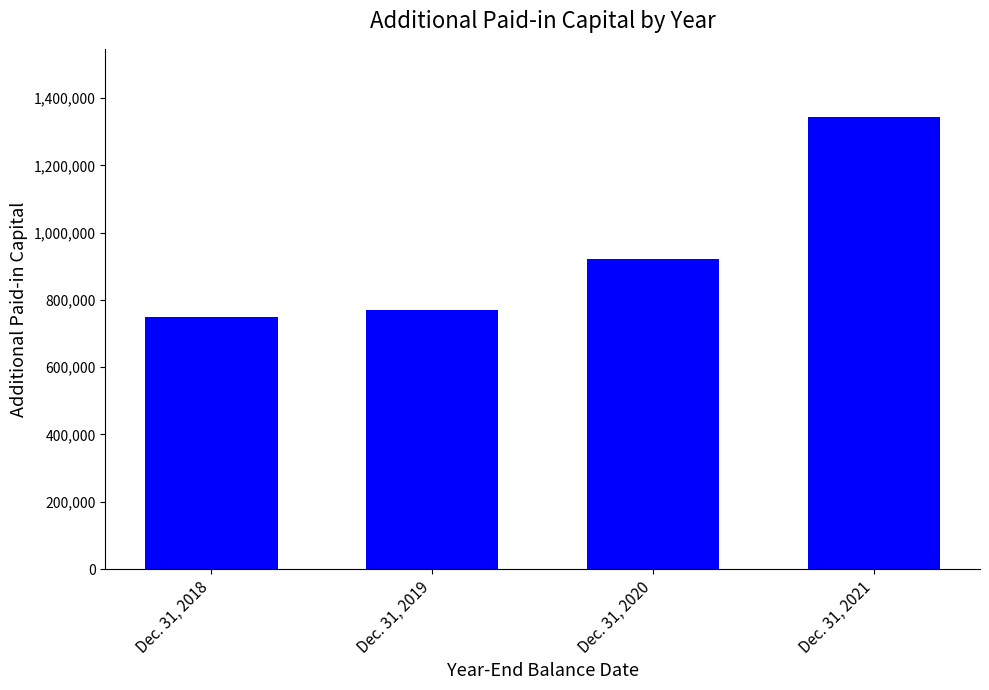

List the labels in order of value, largest first.

Dec. 31, 2021, Dec. 31, 2020, Dec. 31, 2019, Dec. 31, 2018